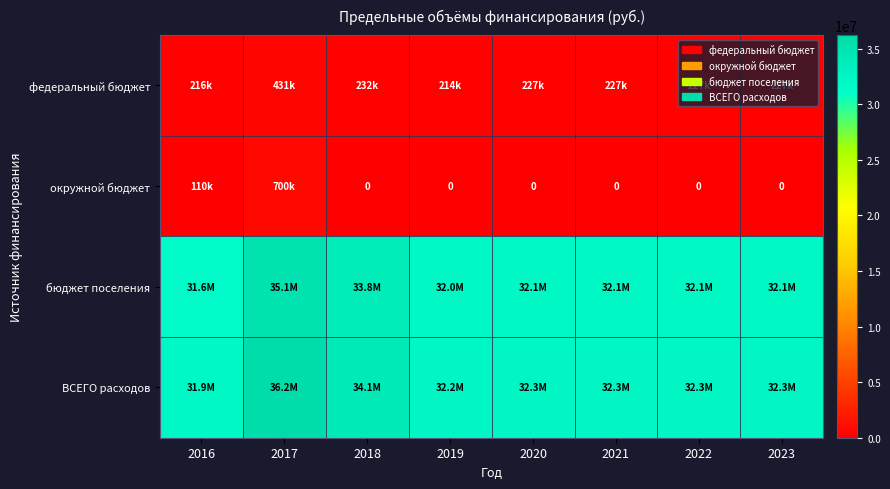

What value does the федеральный бюджет series have at 2018?

231700.0